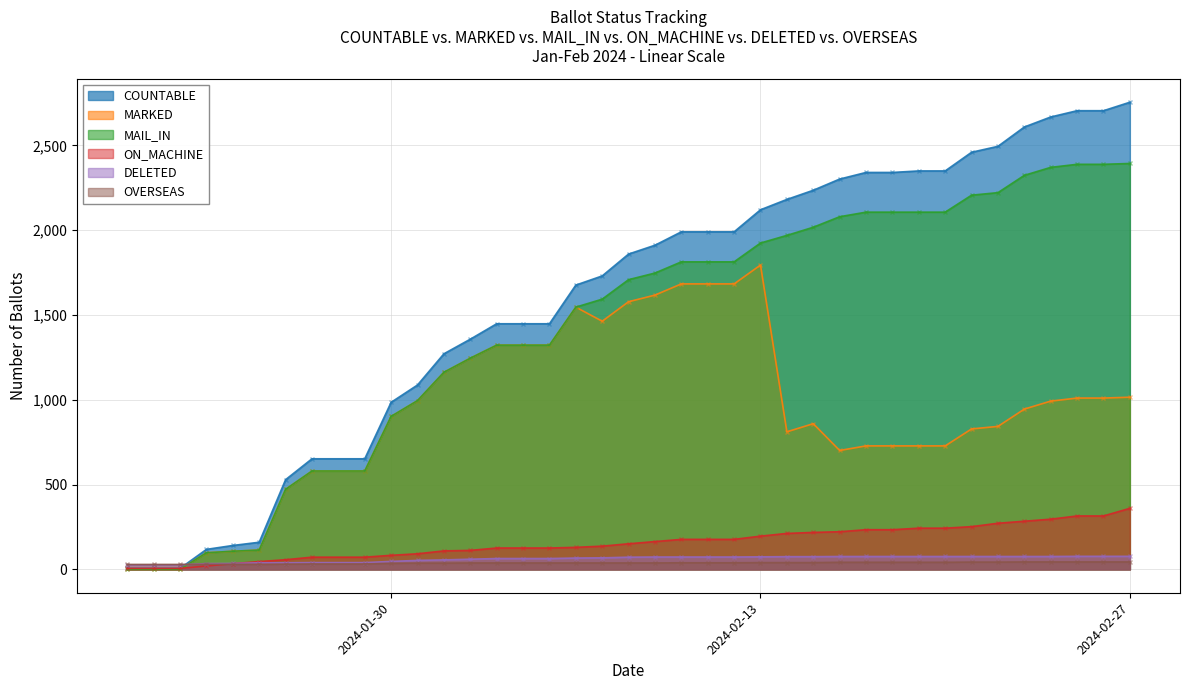

How many times do MARKED and DELETED cross each other?

1